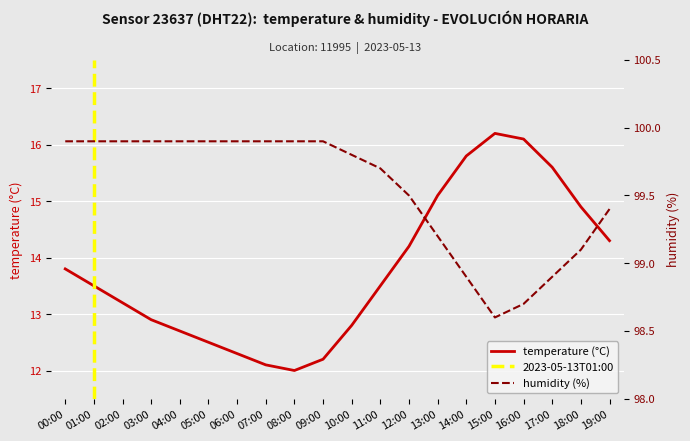

How many lines are shown in the chart?

2